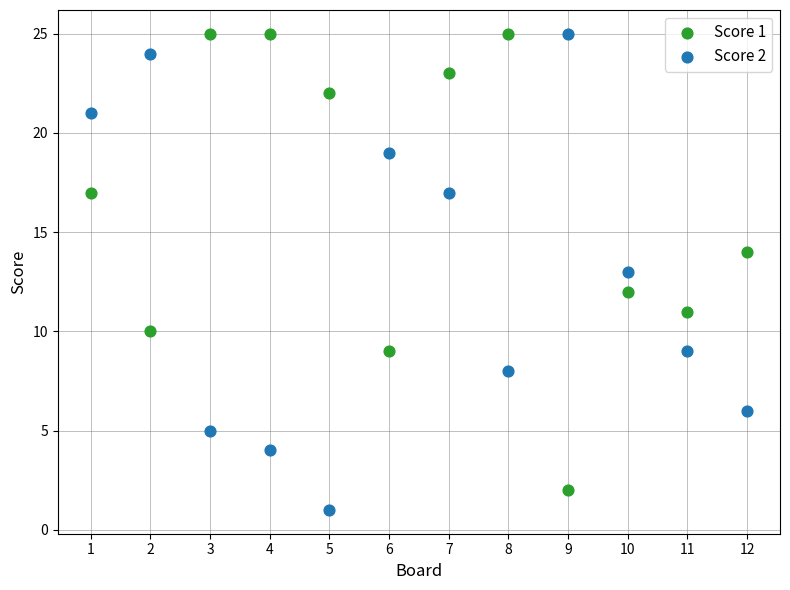

What are all the series names shown in the legend?

Score 1, Score 2